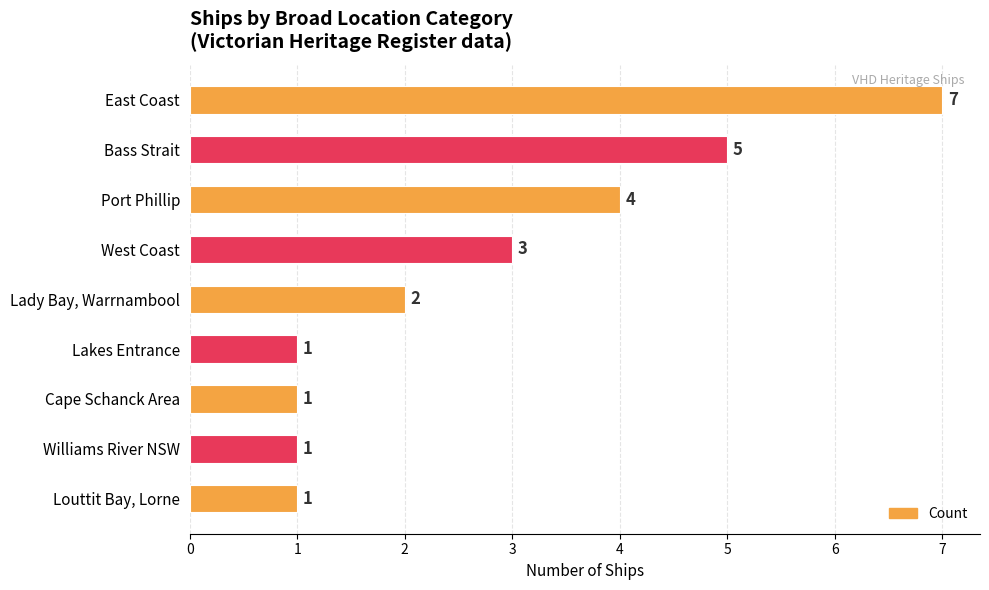

Where is the data nearest to the value 4?

Port Phillip